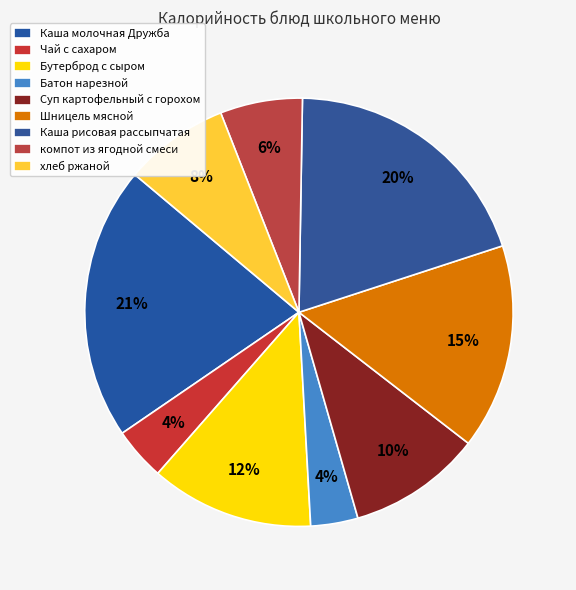

How many segments does this pie chart have?

9